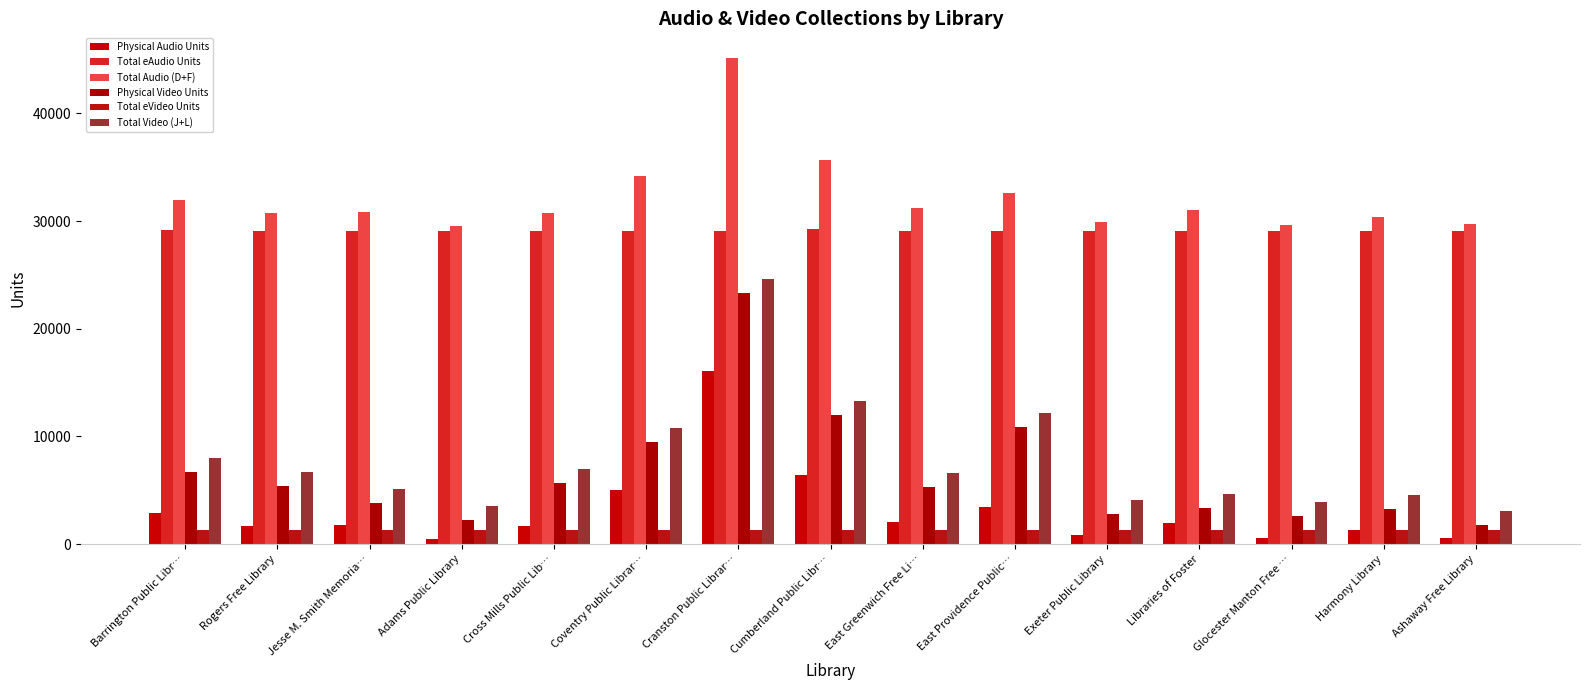

List the labels in order of Total eVideo Units value, smallest first.

Barrington Public Libr…, Rogers Free Library, Jesse M. Smith Memoria…, Adams Public Library, Cross Mills Public Lib…, Coventry Public Librar…, Cranston Public Librar…, East Greenwich Free Li…, East Providence Public…, Exeter Public Library, Libraries of Foster, Glocester Manton Free …, Harmony Library, Ashaway Free Library, Cumberland Public Libr…